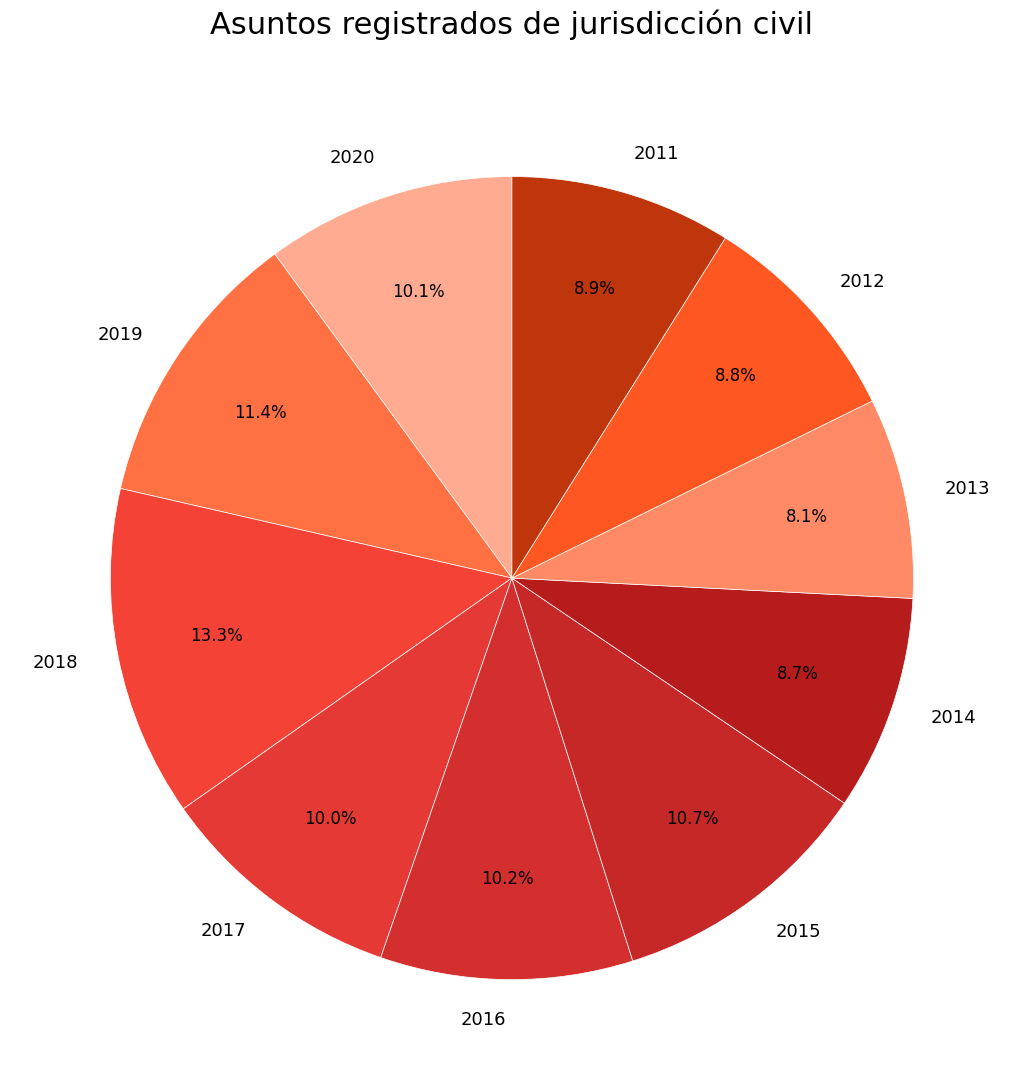

Does 2013 represent more than half of the total?

No